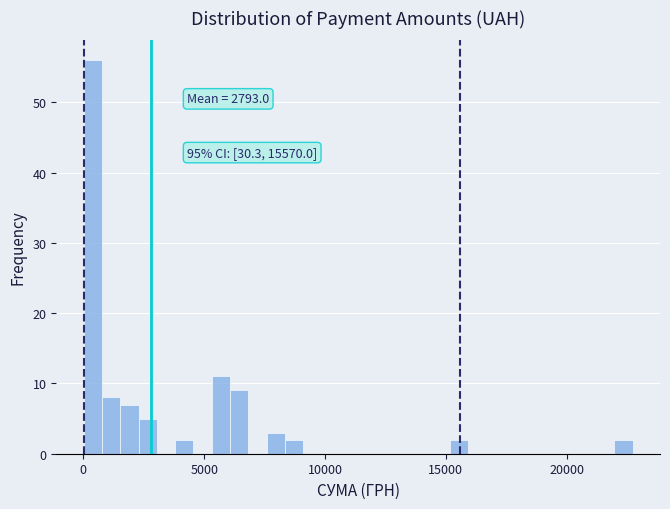

Around what value on the x-axis is the tallest bar? Give the approximate position of its centre, as read against the axis.

500